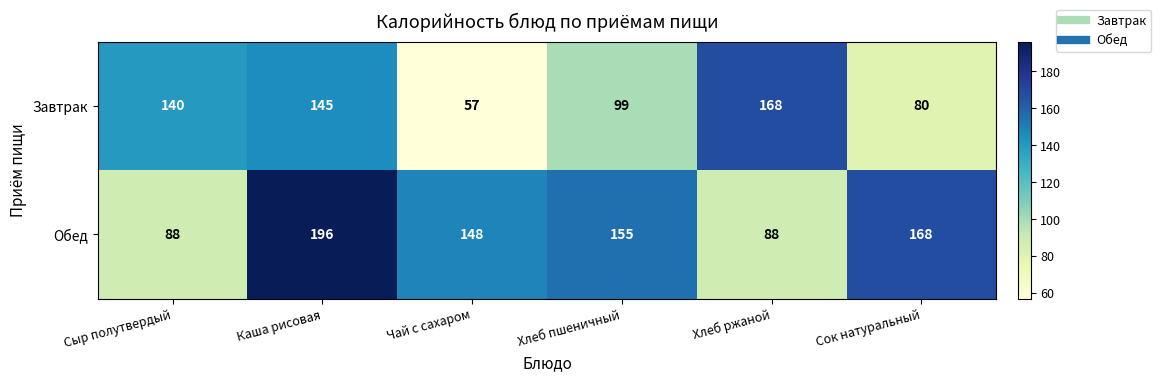

List the series in order of their peak value, lowest first.

Завтрак, Обед